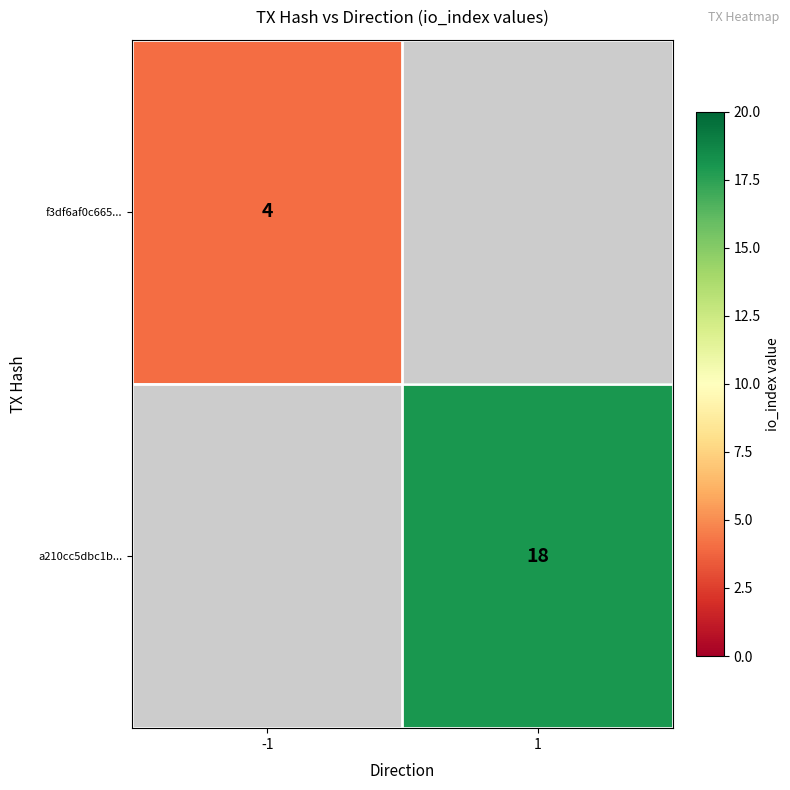

Is it true that a210cc5dbc1b... equals 25 at 1?

False